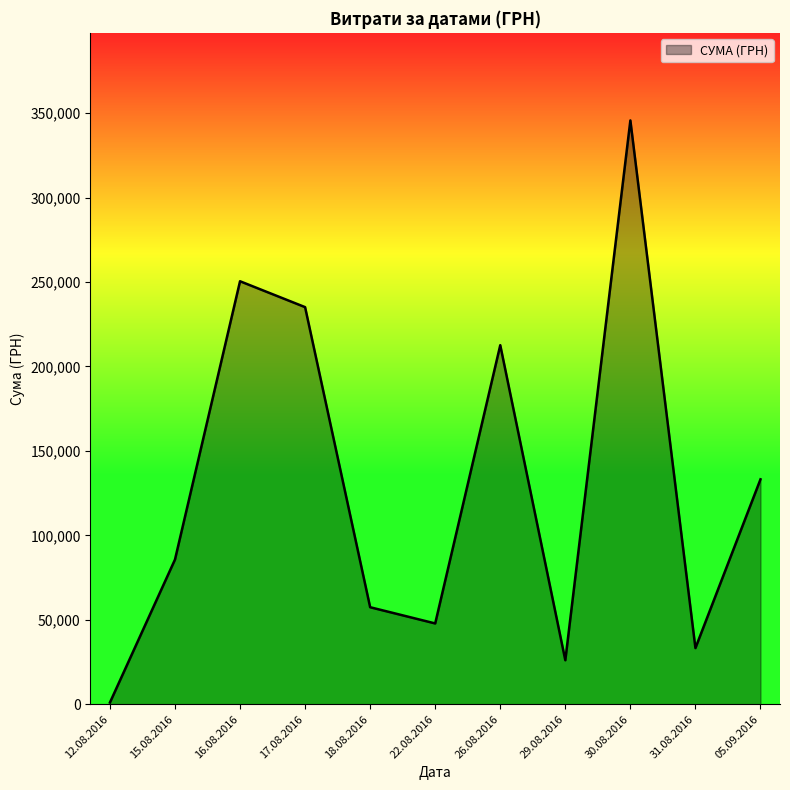

At which category does the data reach its first local peak?

16.08.2016